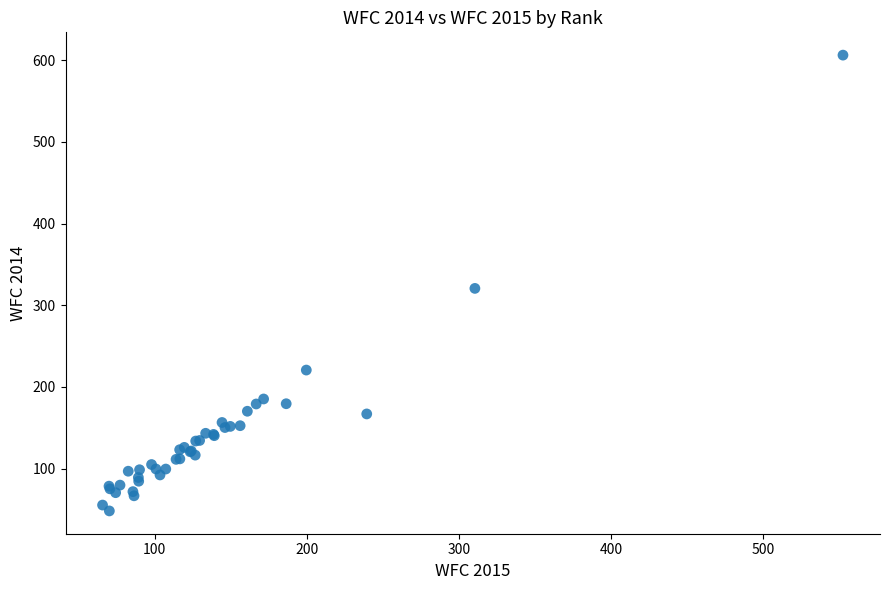

What Y value in the scatter plot is closest to 327?

320.6